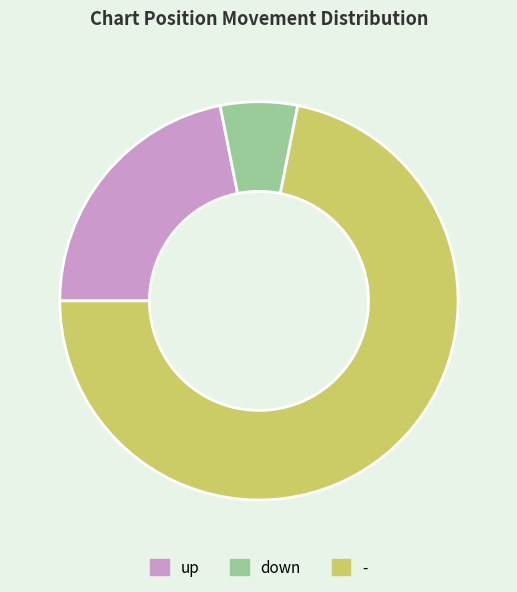

Rank the categories by value from highest to lowest.

-, up, down